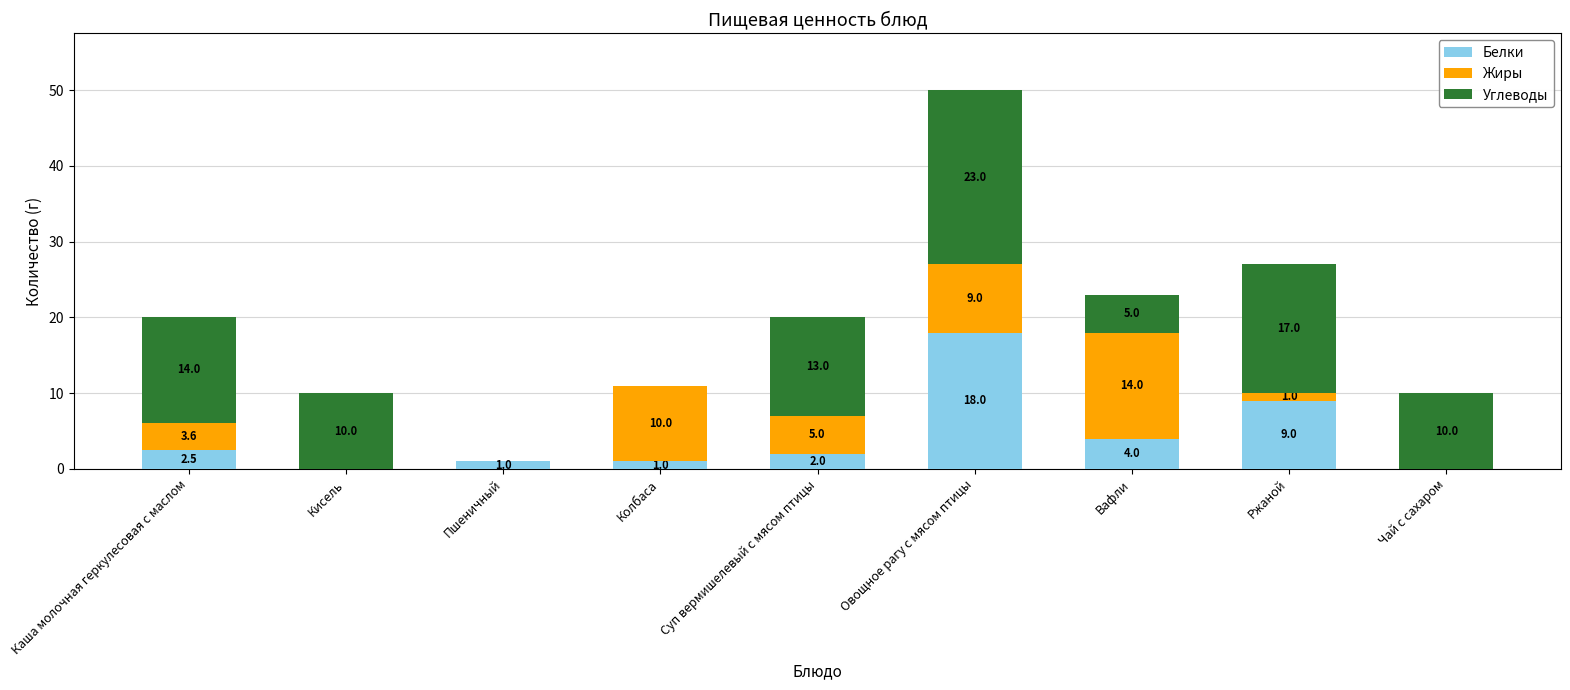

What is the total value across all series at Кисель?

10.0